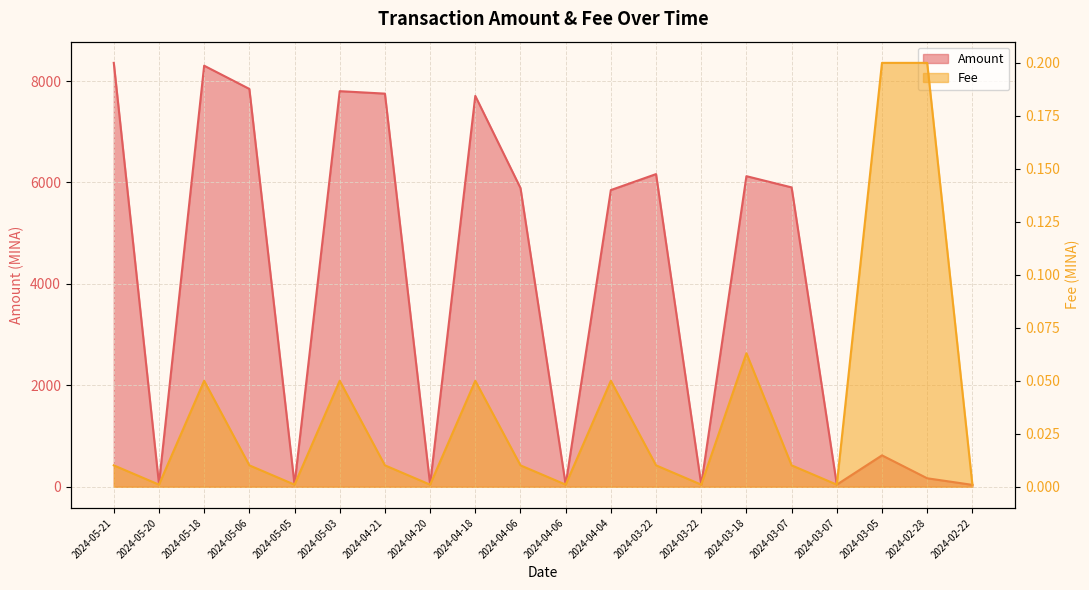

Which has a higher value, 2024-03-18 or 2024-05-03?

2024-05-03